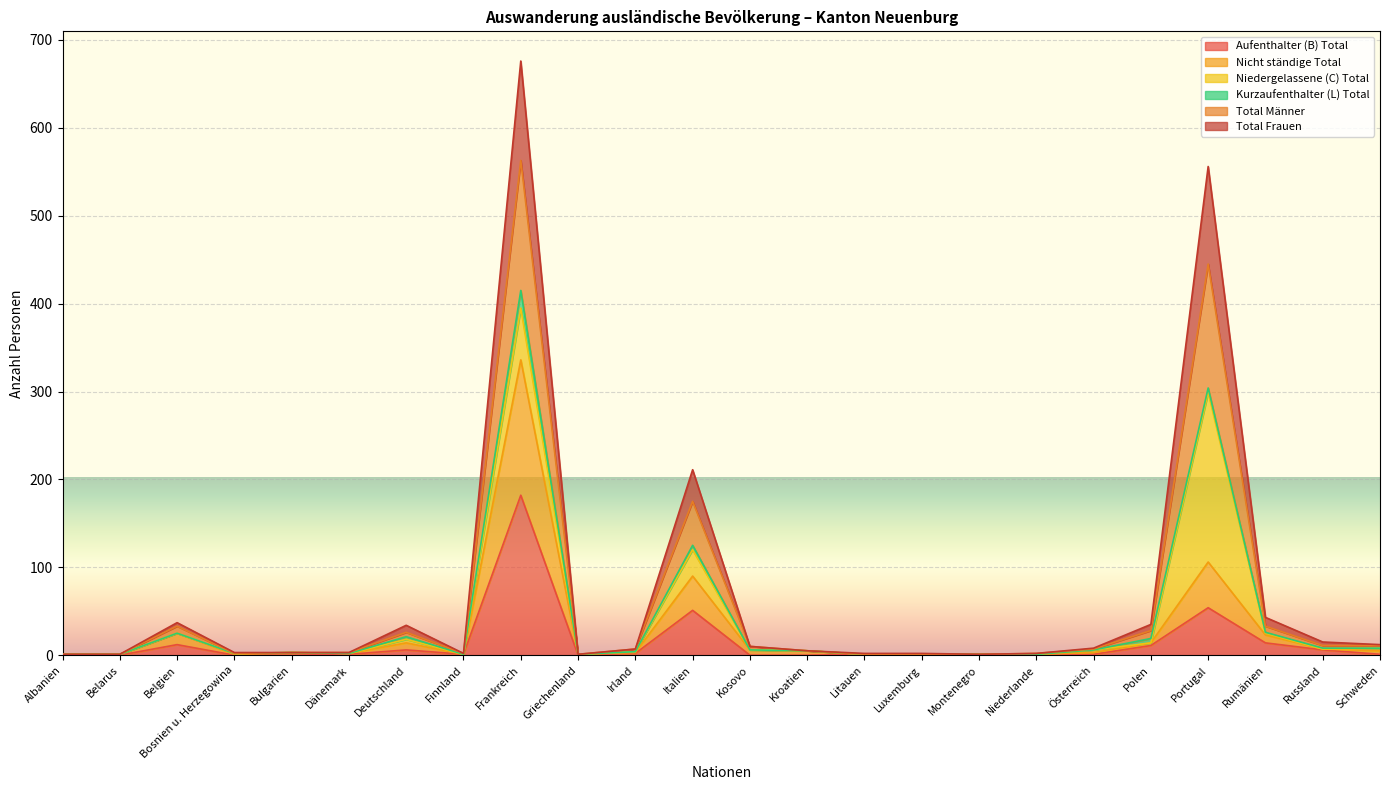

Does the chart display data point markers on the line(s)?

No